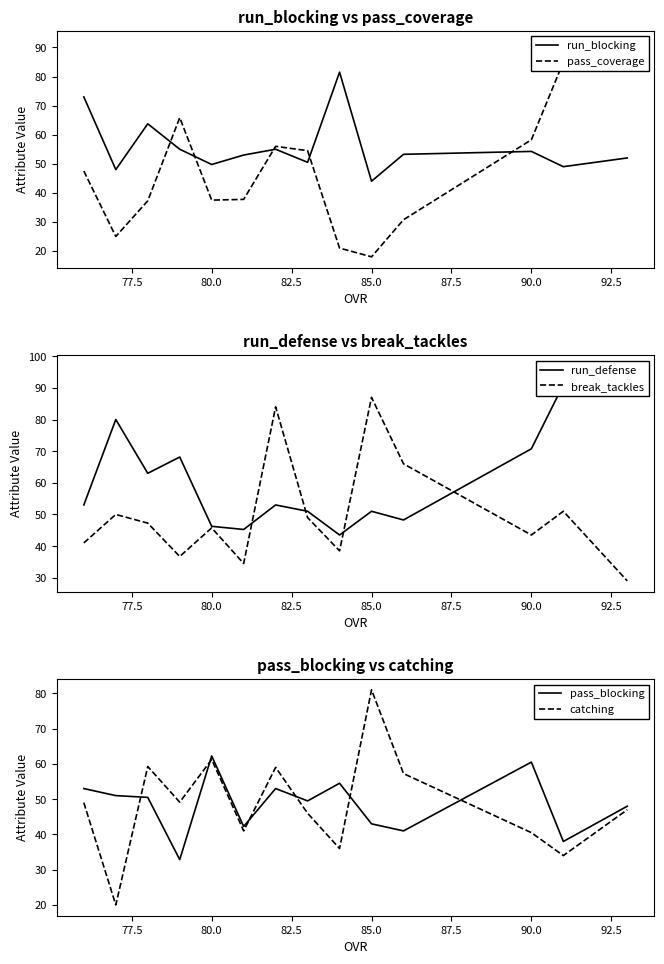

What is the value of the run_defense point at the 3rd from the left?

63.0